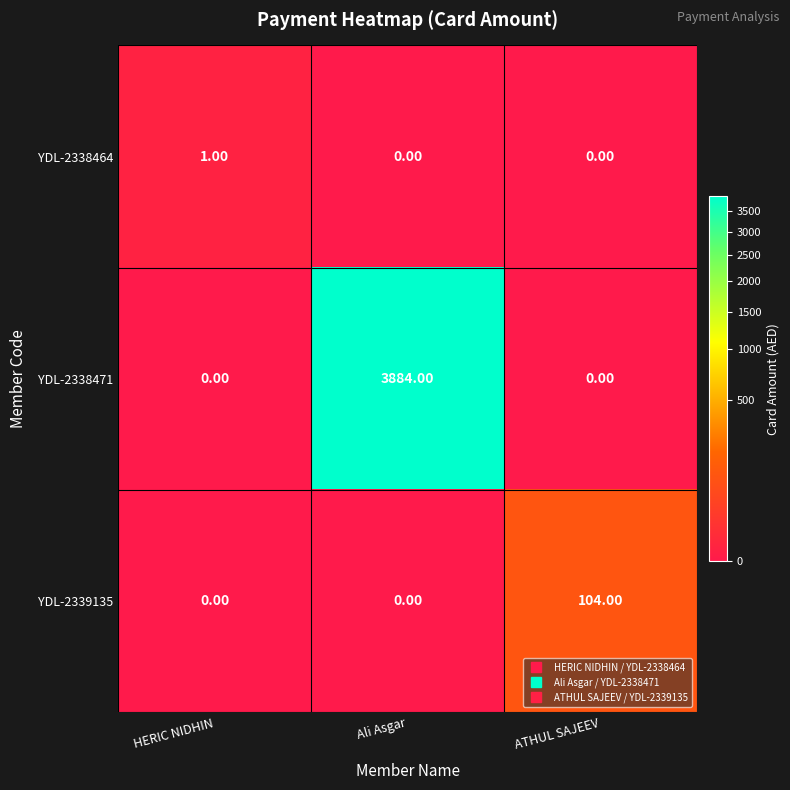

At which category is the sum across all series the highest?

Ali Asgar